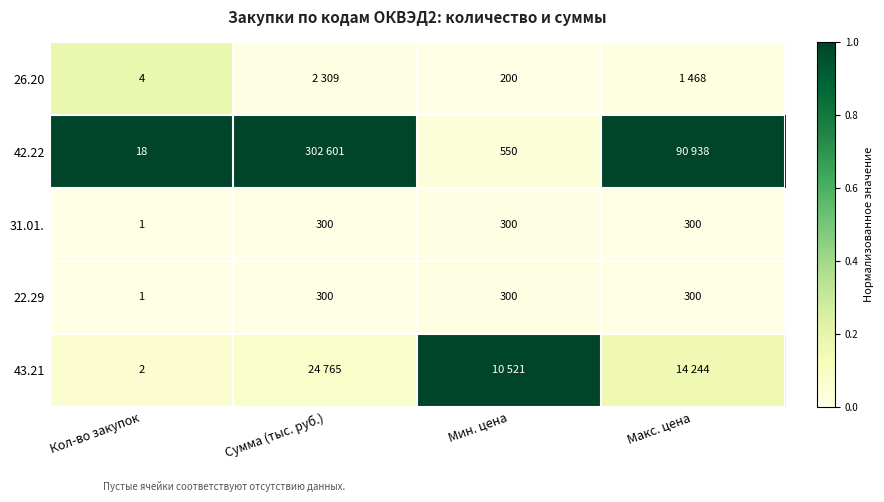

True or false: 42.22 has a value of 0.4 at Кол-во закупок.

False